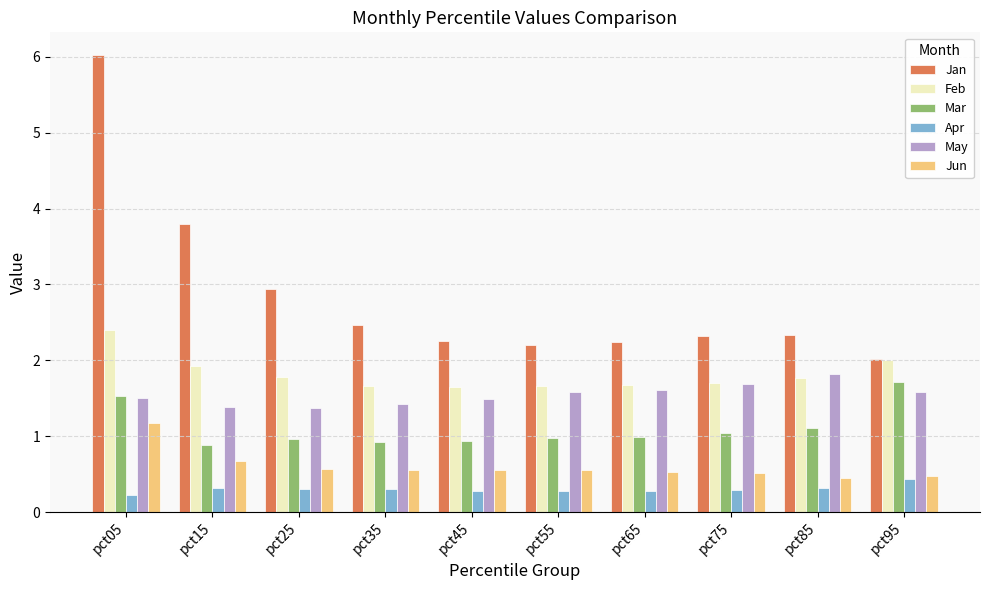

The Jun series shows 0.2 at pct55. True or false?

False